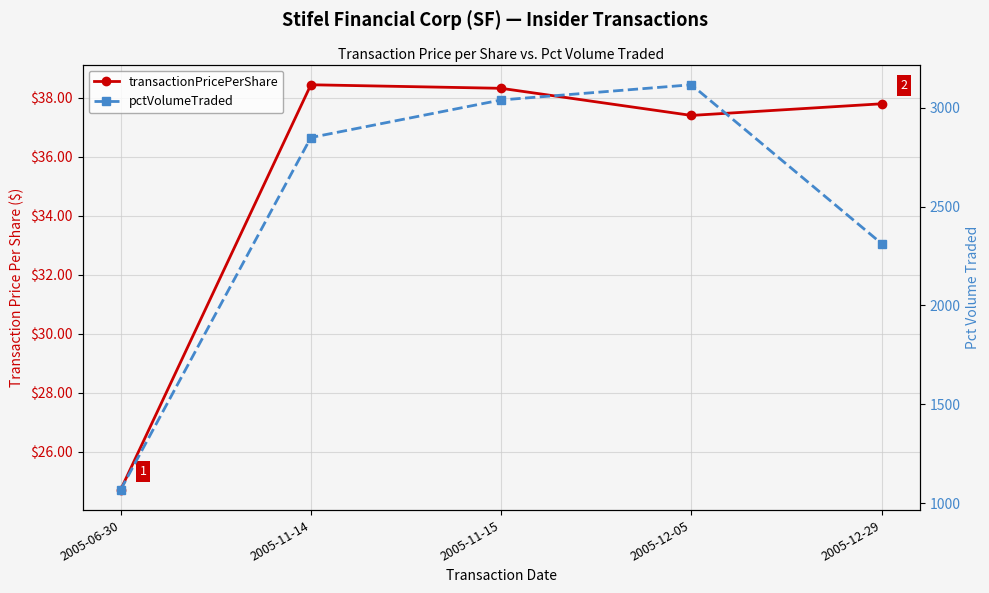

What is the sum of the transactionPricePerShare values at 2005-12-05 and 2005-11-14?

75.8